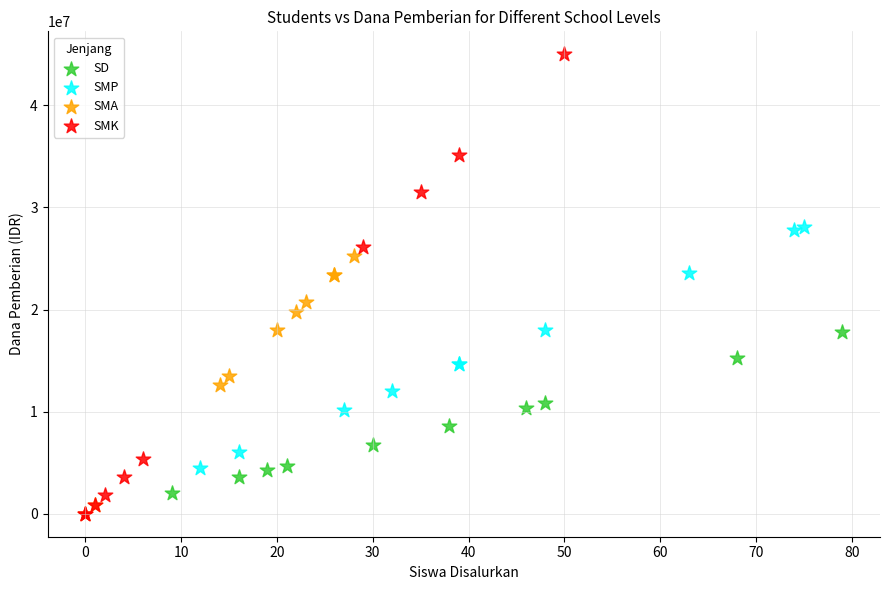

Which series reaches the maximum Y coordinate?

SMK